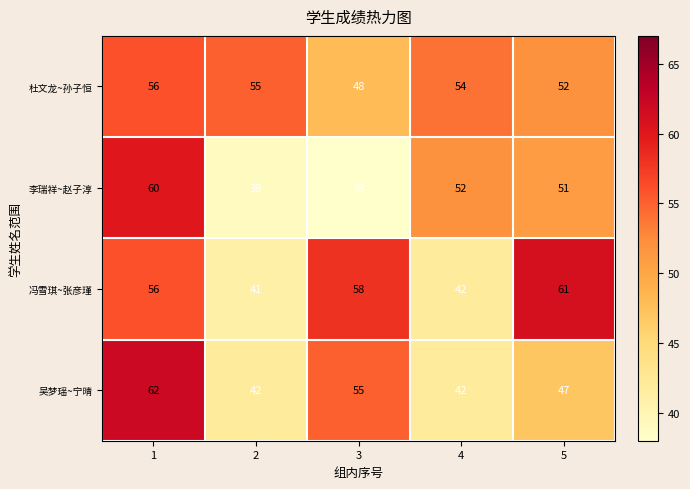

At which category is the sum across all series the highest?

1